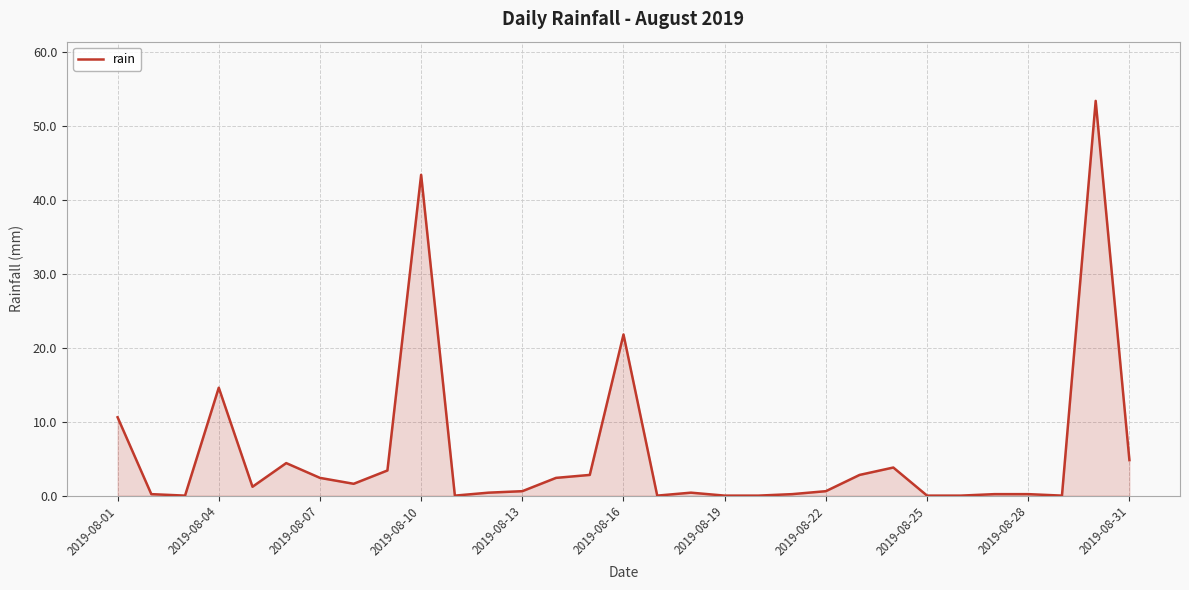

The value at 2019-08-07 is 2.4. True or false?

True